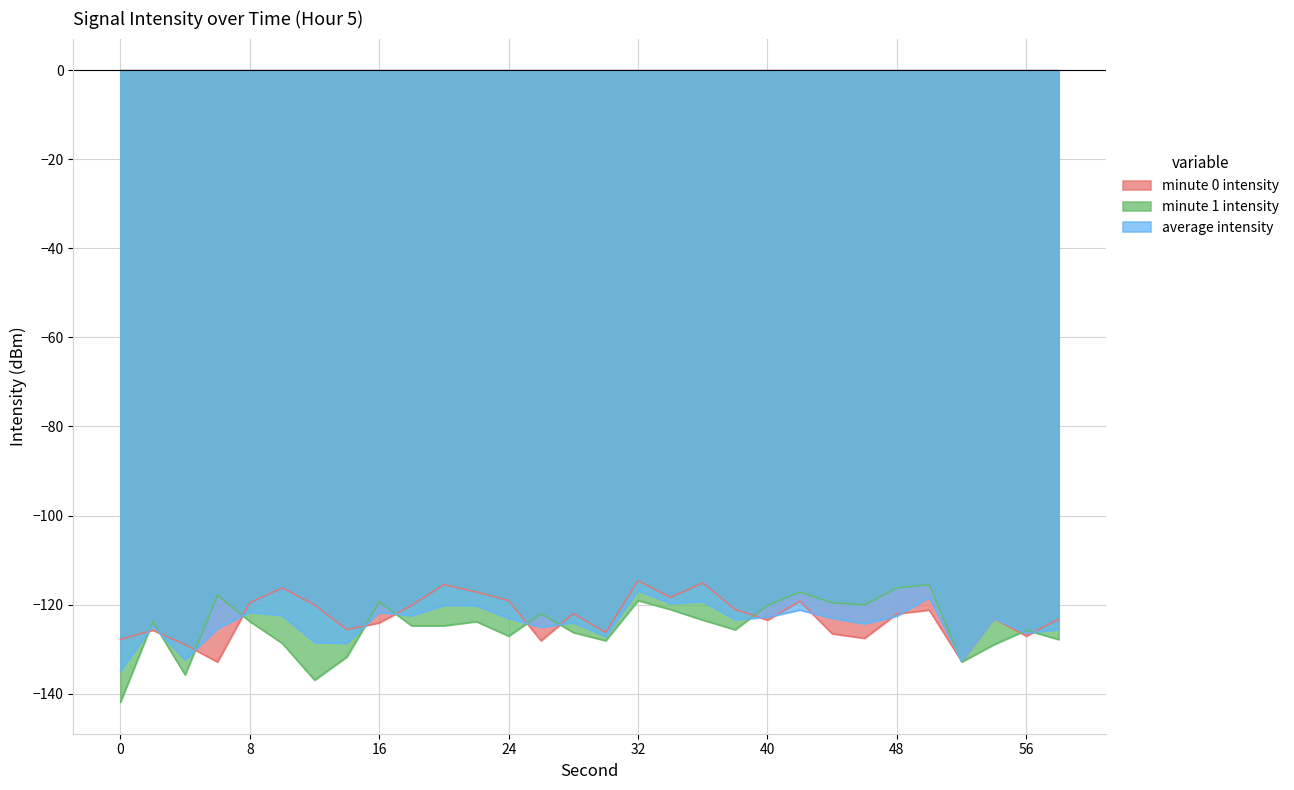

What is the total value across all series at 26?

-375.2